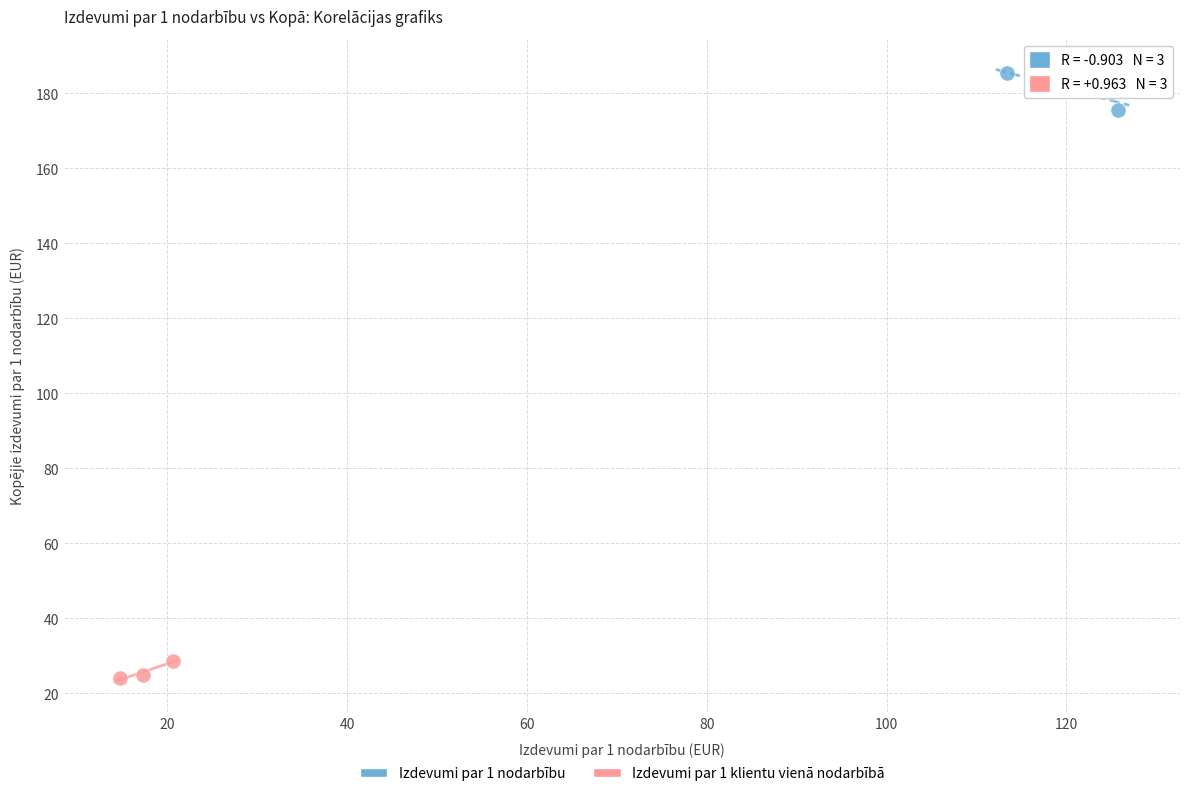

Which series has the largest Y range (max minus min)?

Izdevumi par 1 nodarbību